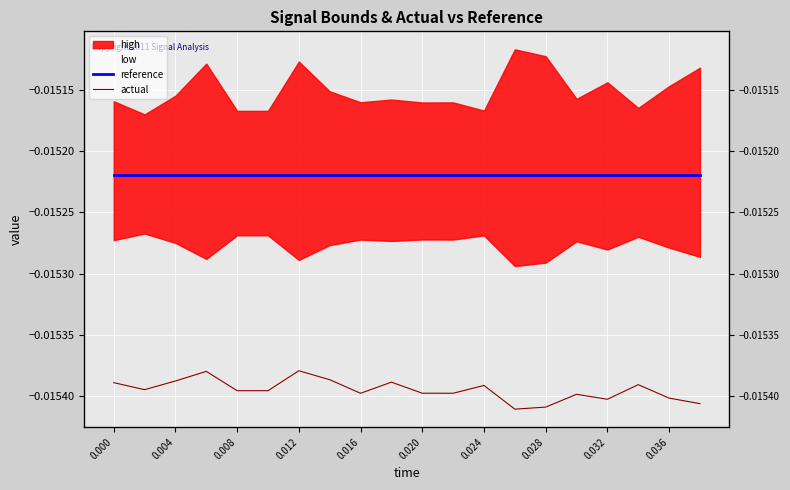

At 0.016, list the series in order from largest to smallest.

reference, actual